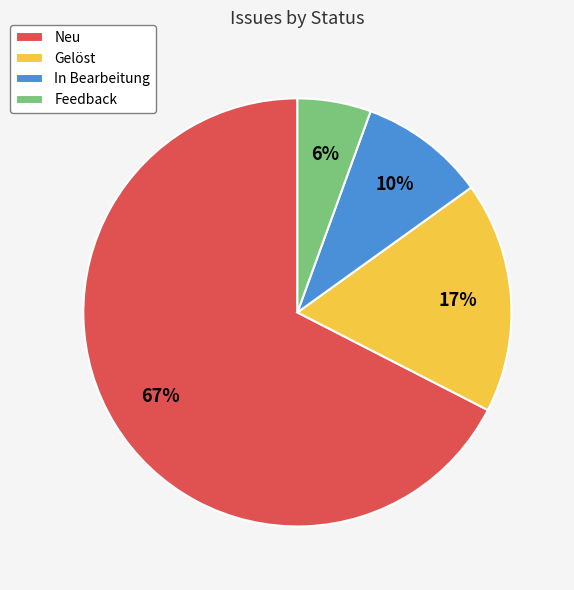

Rank the categories by value from highest to lowest.

Neu, Gelöst, In Bearbeitung, Feedback